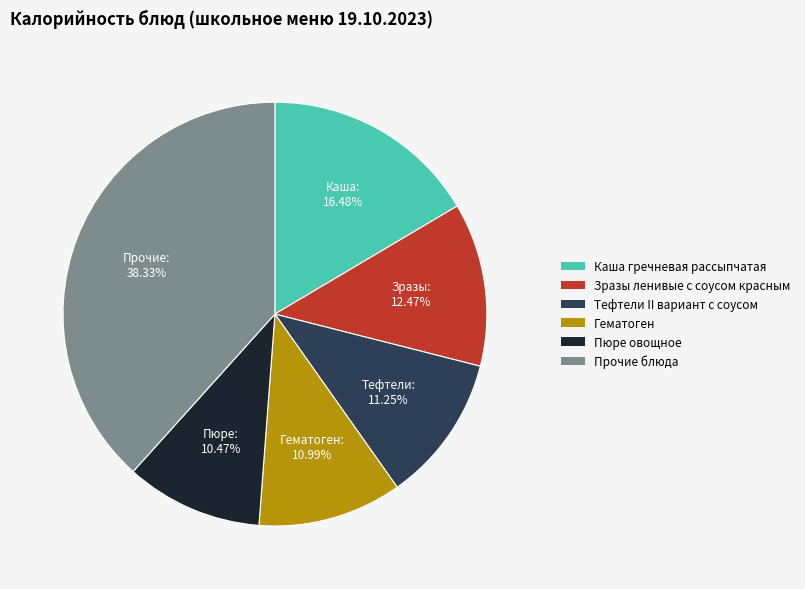

Is there any slice that represents more than half of the pie?

No